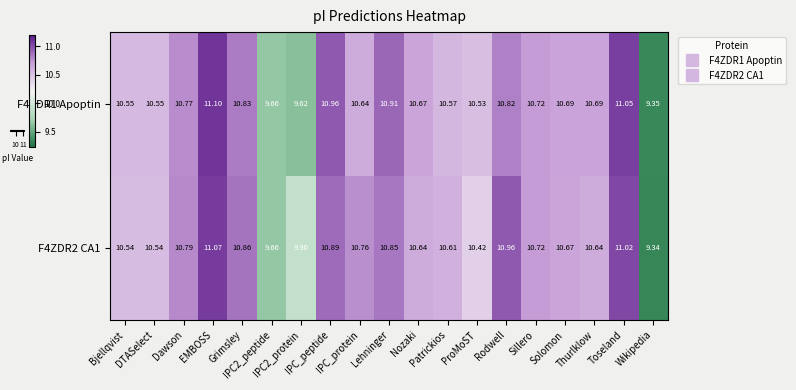

Count the number of categories in the chart.

19